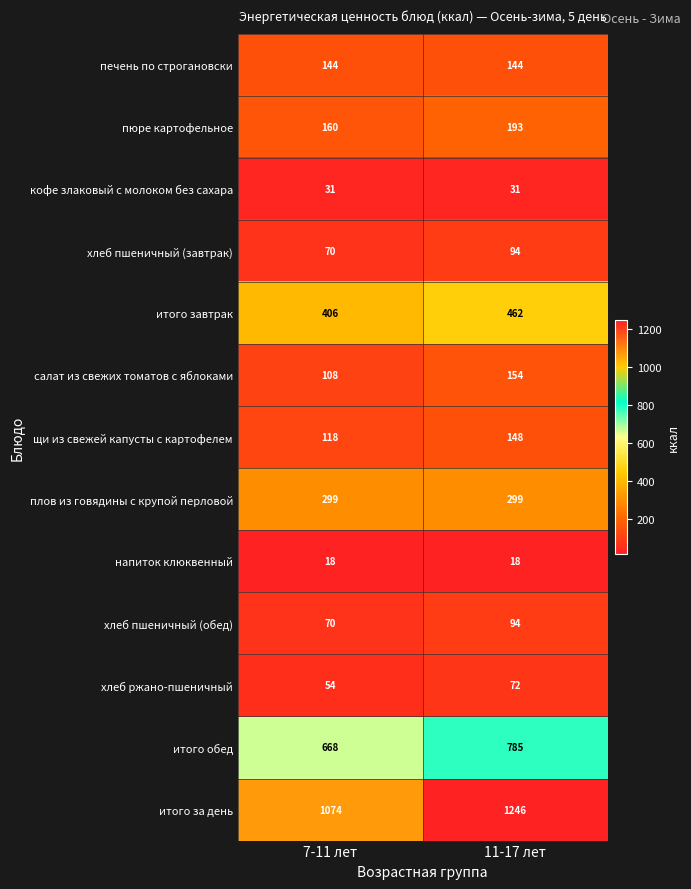

What is the sum of all хлеб пшеничный (завтрак) values?

164